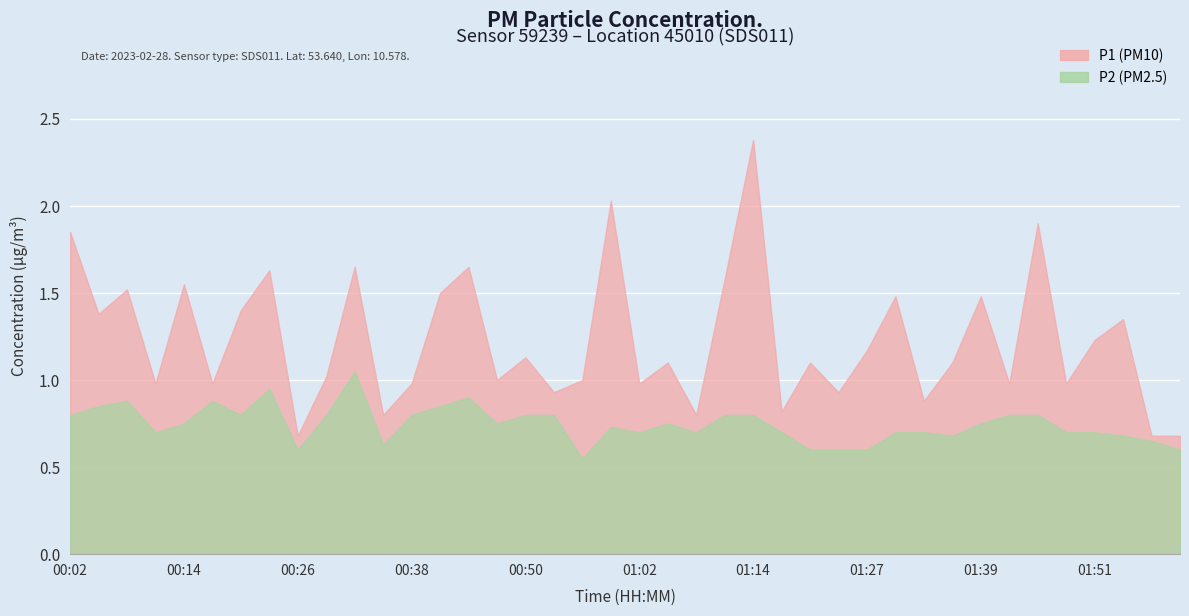

What is the highest value of the P2 series?

1.1